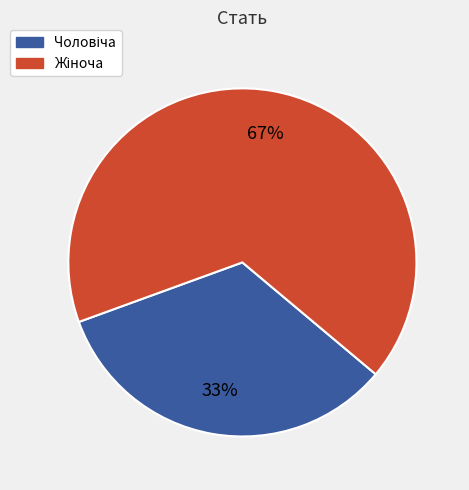

Is there a majority slice in this chart?

Yes